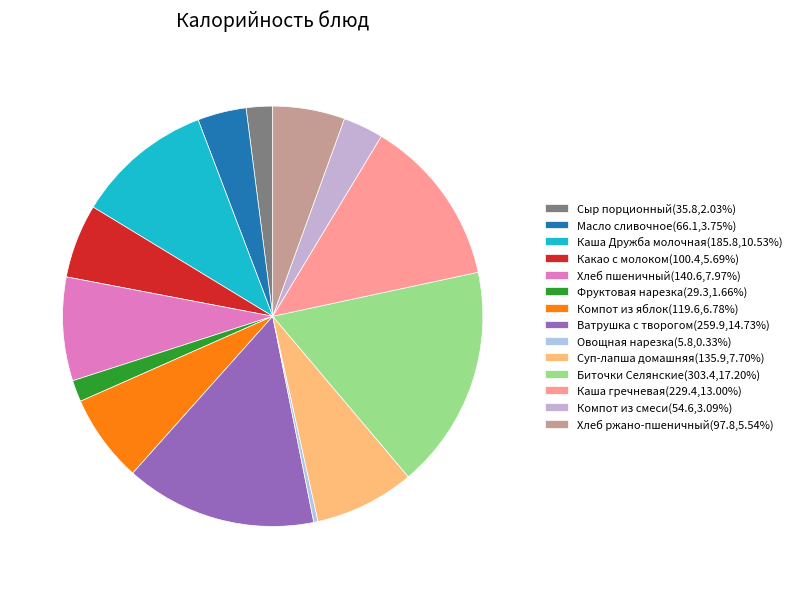

Does Суп-лапша домашняя account for over 50% of the chart?

No